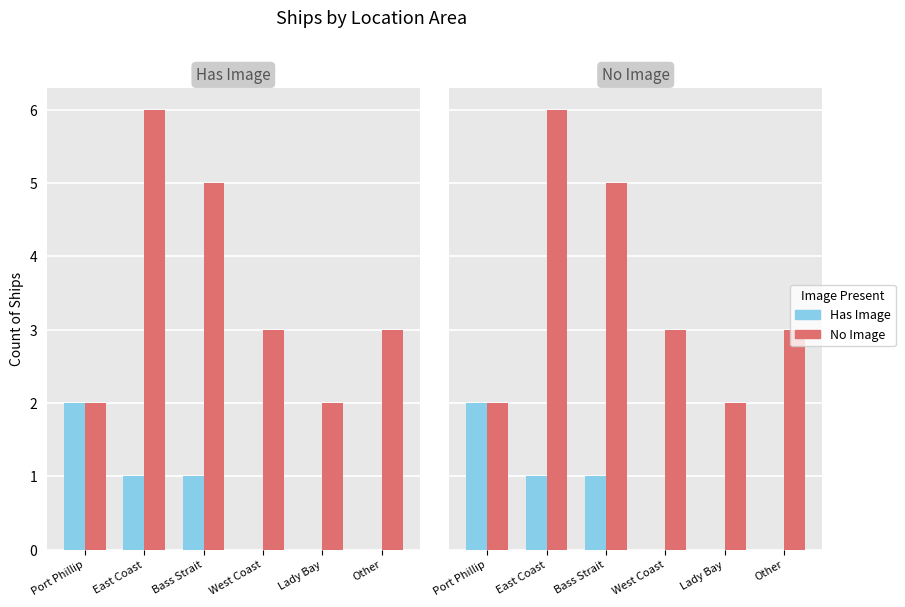

Which category has the lowest value in the No Image series?

Port Phillip